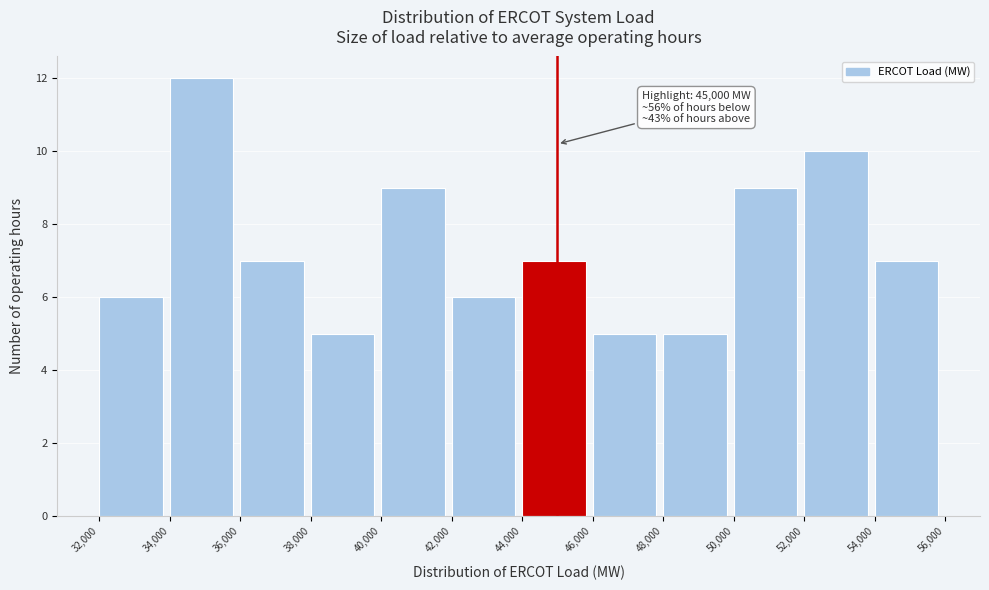

Over which range of the x-axis is the bar tallest?

34,000 to 36,000